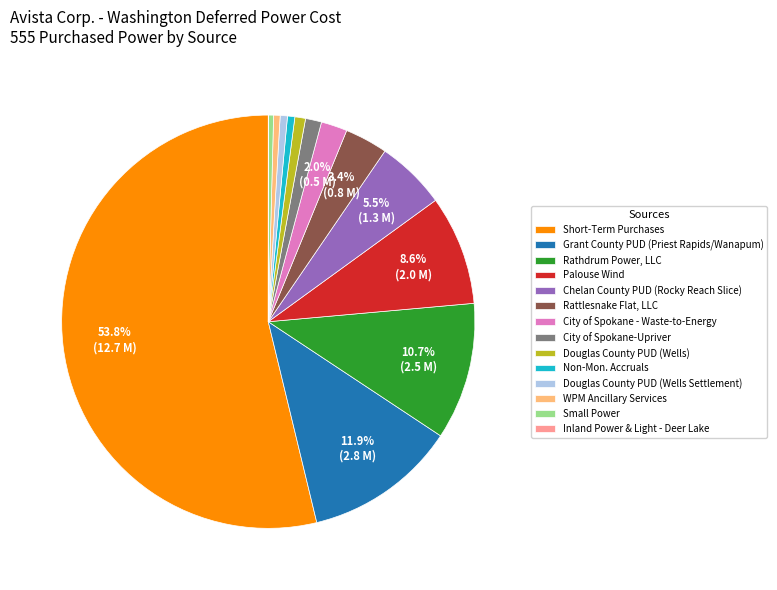

To the nearest percent, what is the average slice percentage?

7%